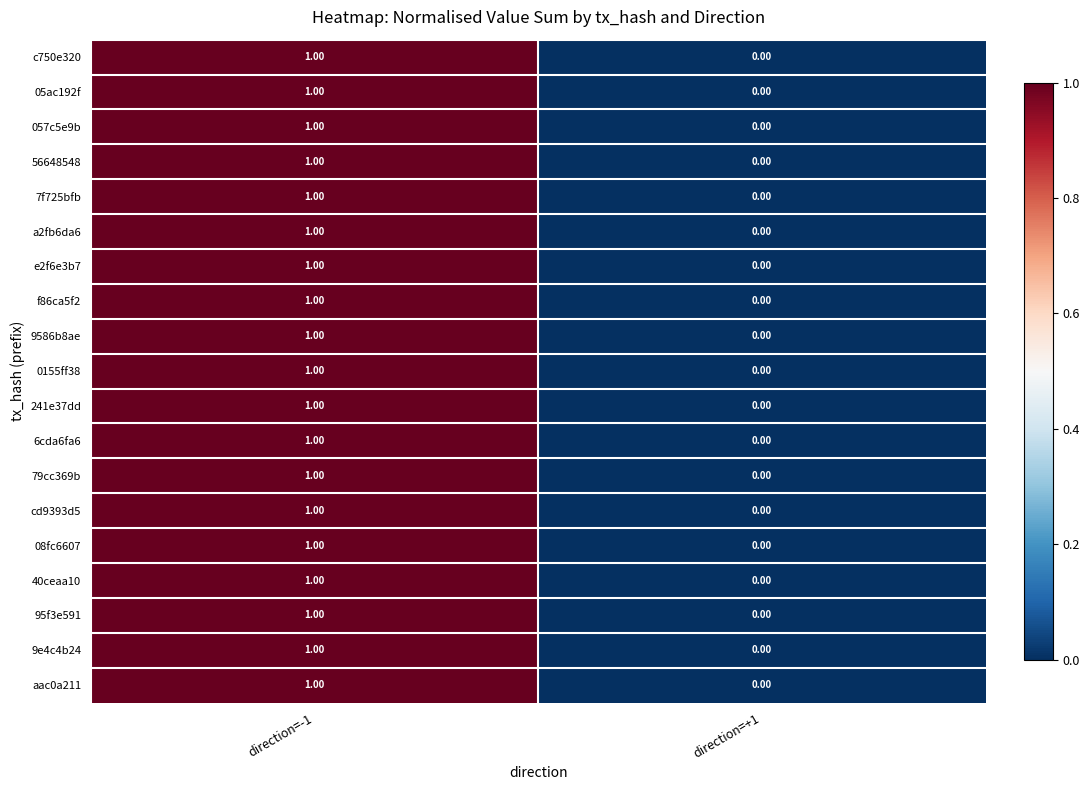

Rank the categories by a2fb6da6 value from highest to lowest.

direction=-1, direction=+1